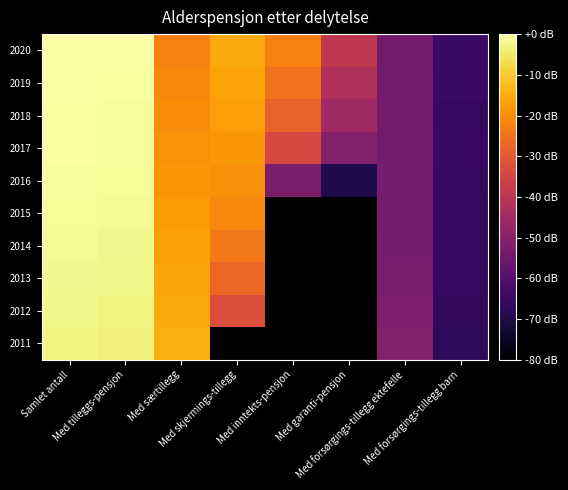

At which category is the sum across all series the highest?

Samlet antall